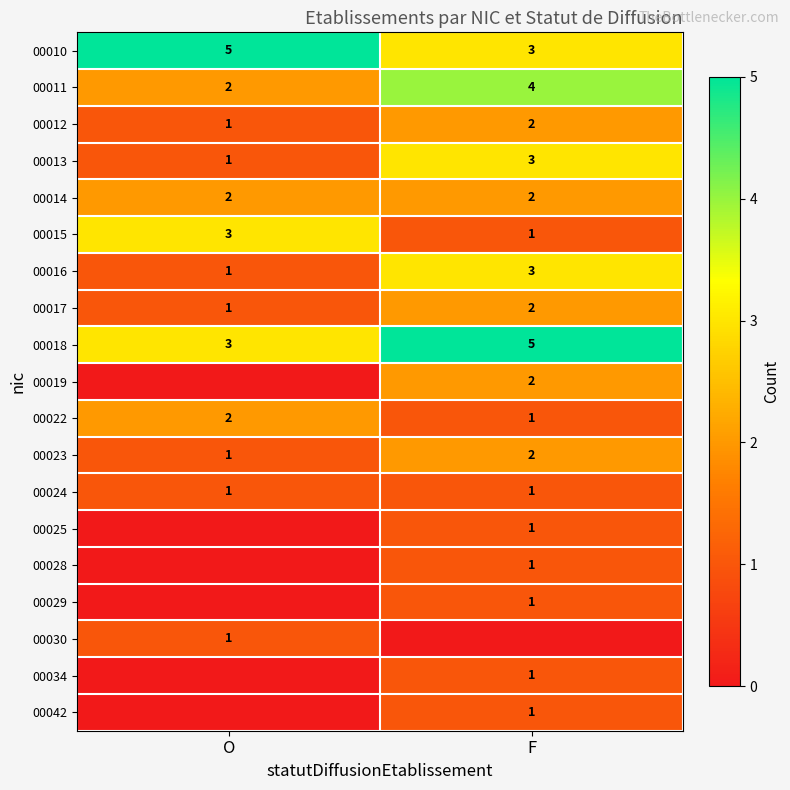

Which category has the highest value across all series?

O